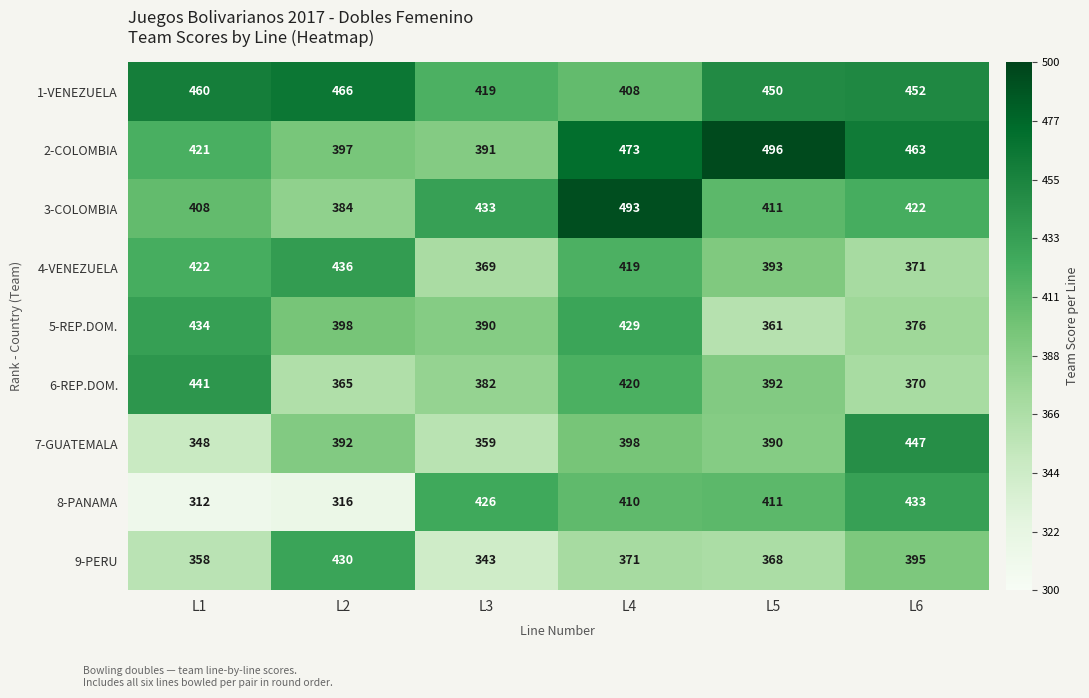

List the series in order of their peak value, lowest first.

9-PERU, 8-PANAMA, 5-REP.DOM., 4-VENEZUELA, 6-REP.DOM., 7-GUATEMALA, 1-VENEZUELA, 3-COLOMBIA, 2-COLOMBIA